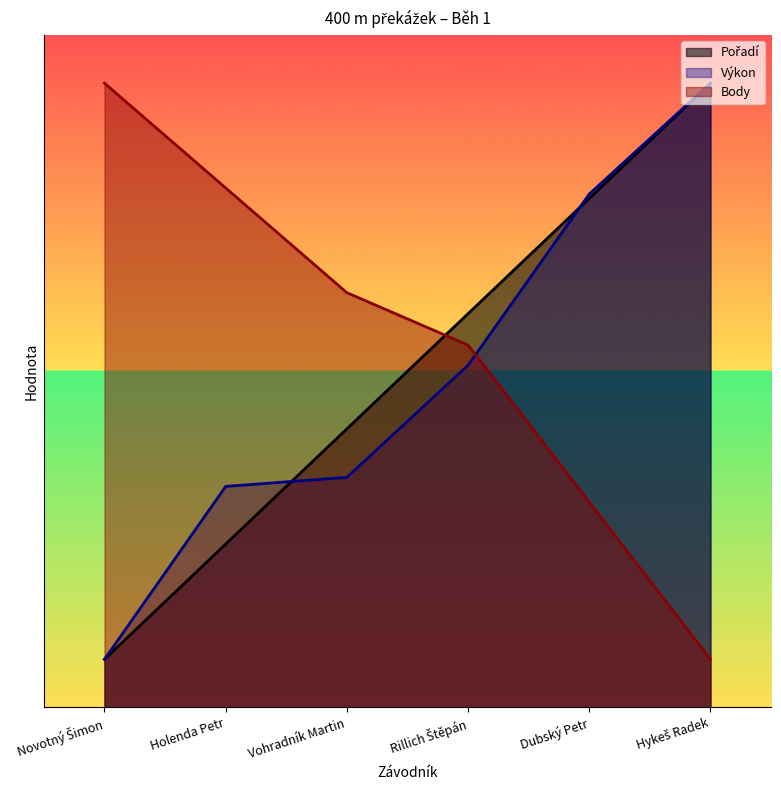

What is the approximate value of Pořadí at Rillich Štěpán?

41.0